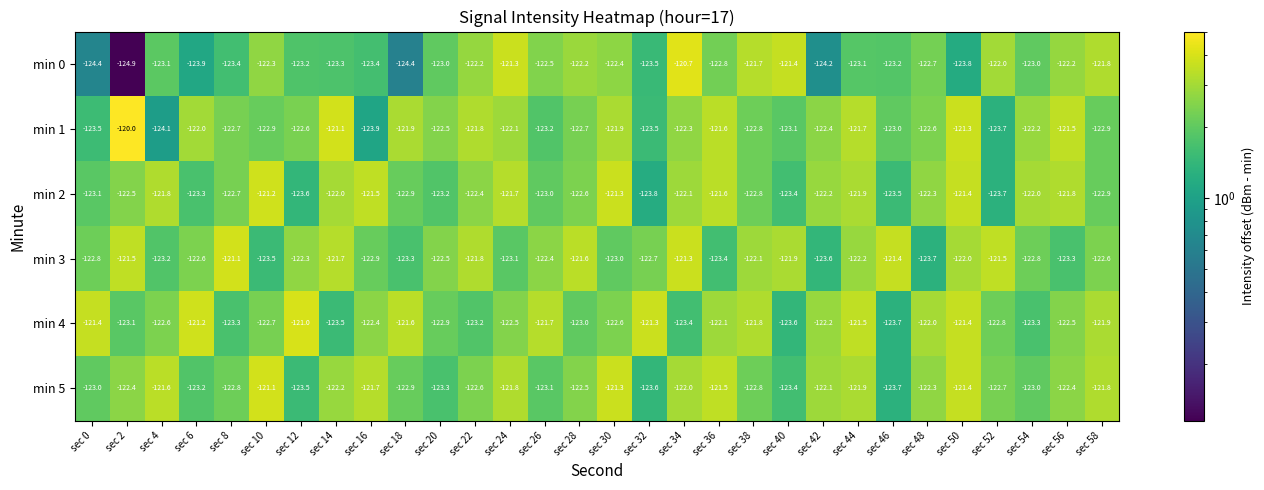

What is the spread (max minus min) of values at sec 0?

3.0